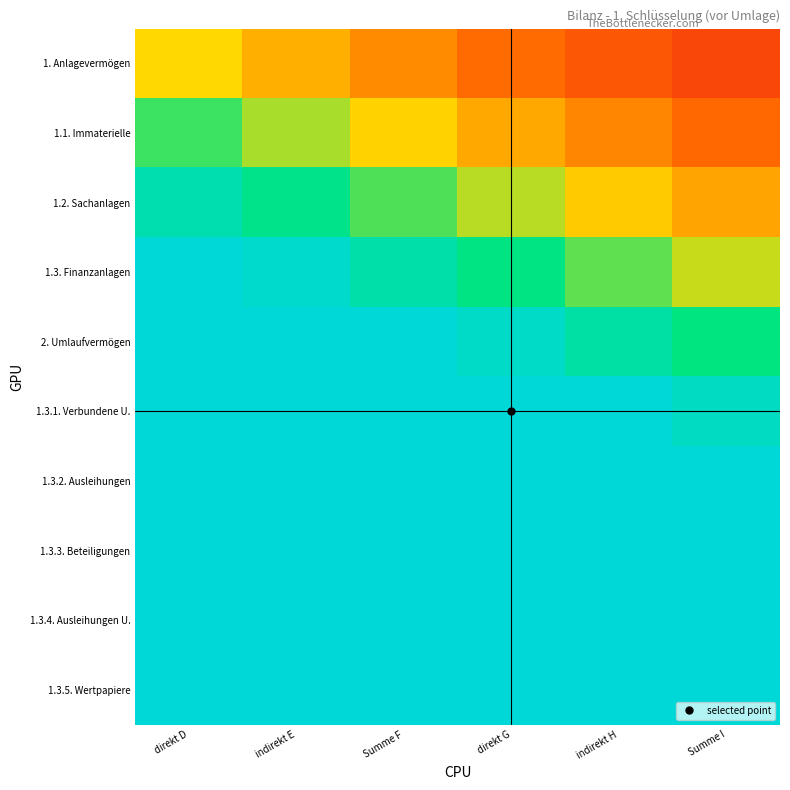

Between indirekt E and direkt G, which is larger?

indirekt E